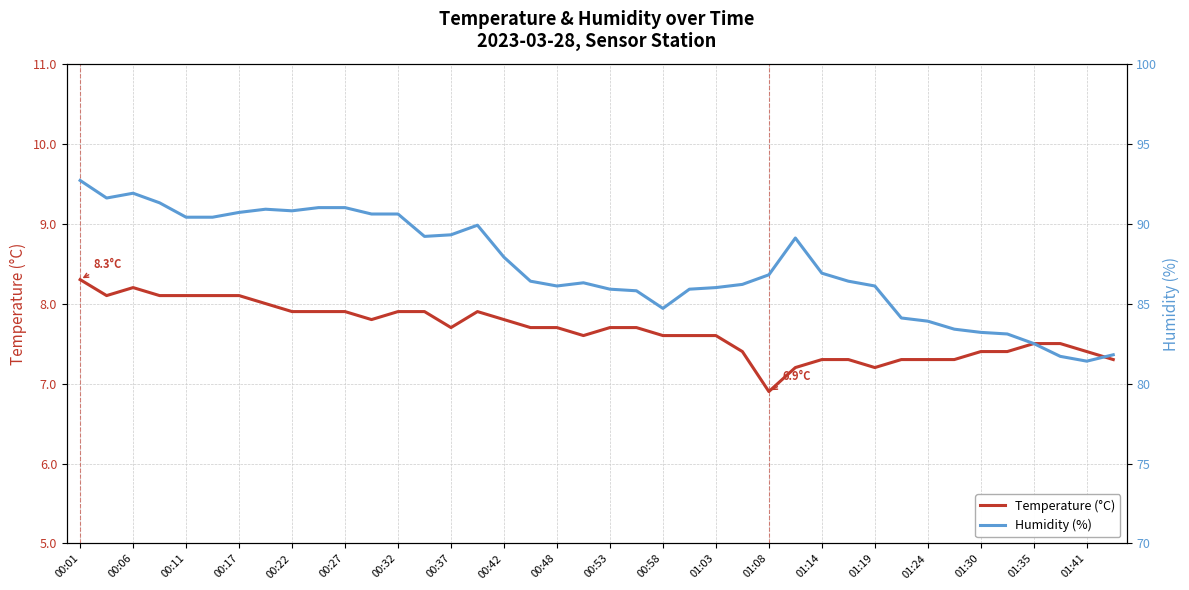

How many interior local valleys does the Humidity (%) series have?

6